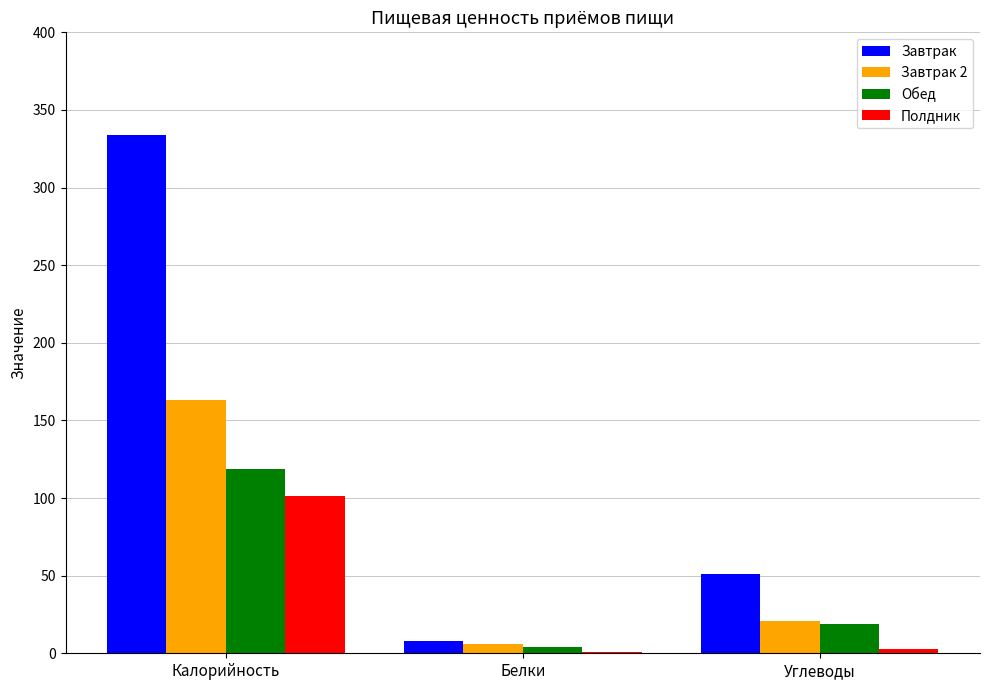

What is the approximate value of Полдник at Калорийность?

101.6